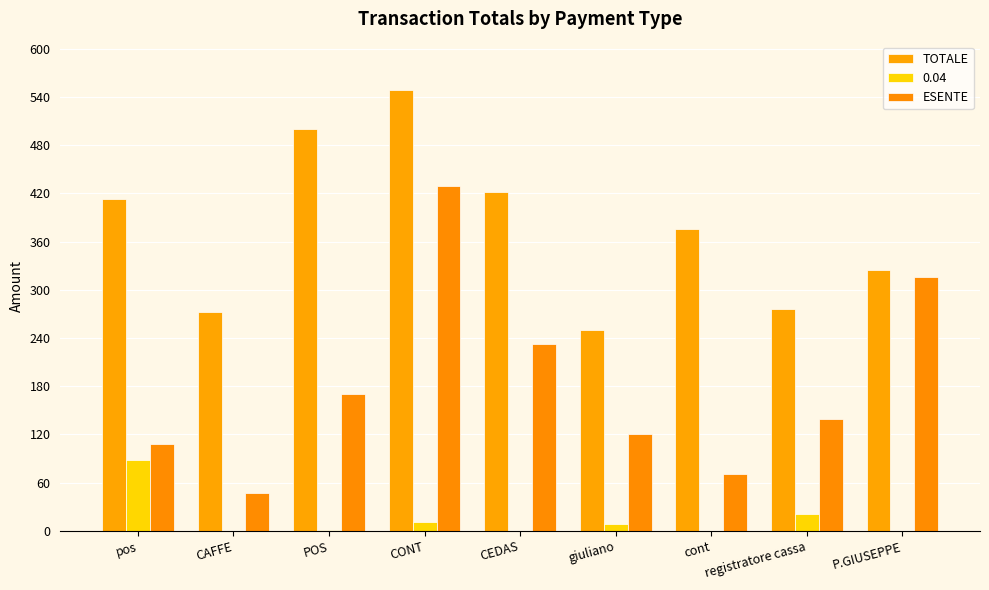

The value of TOTALE at pos is 661.3. True or false?

False